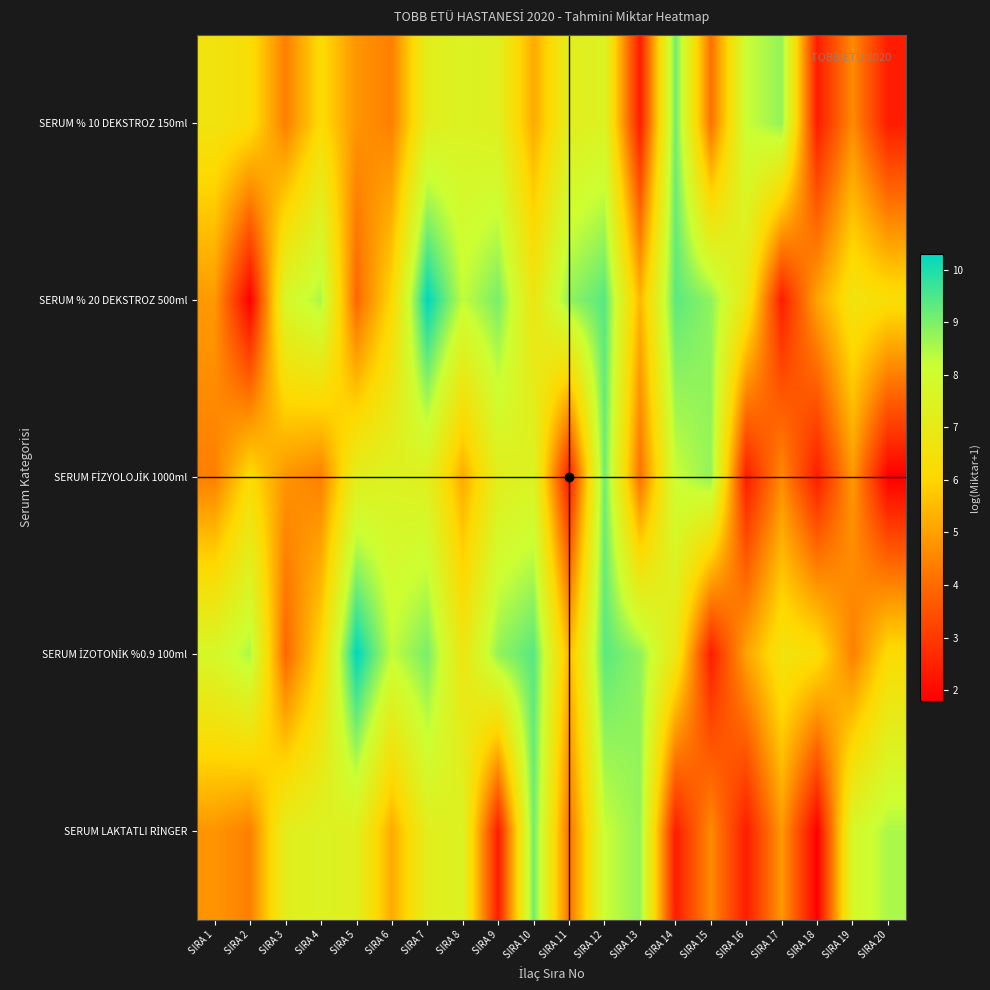

What is the spread (max minus min) of values at SIRA 9?

6.7